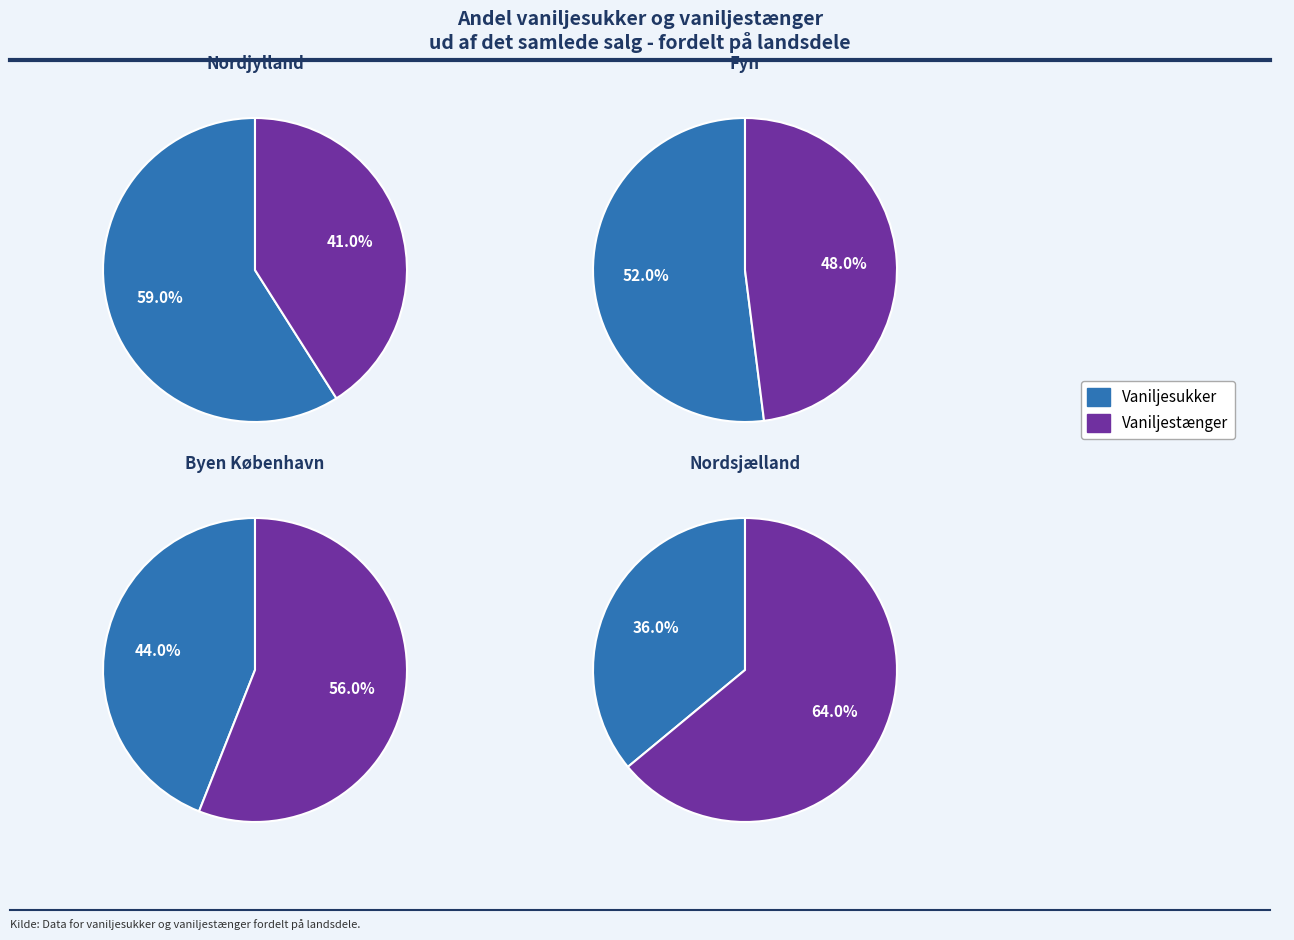

What is the smallest slice in the pie chart?

Nordsjælland